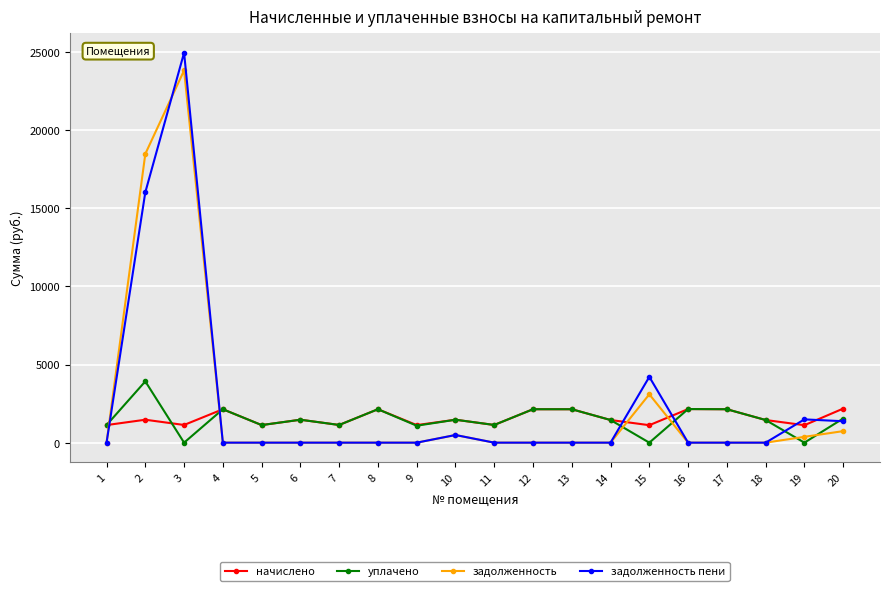

After their last crossing, which series has the higher values: уплачено or начислено?

начислено